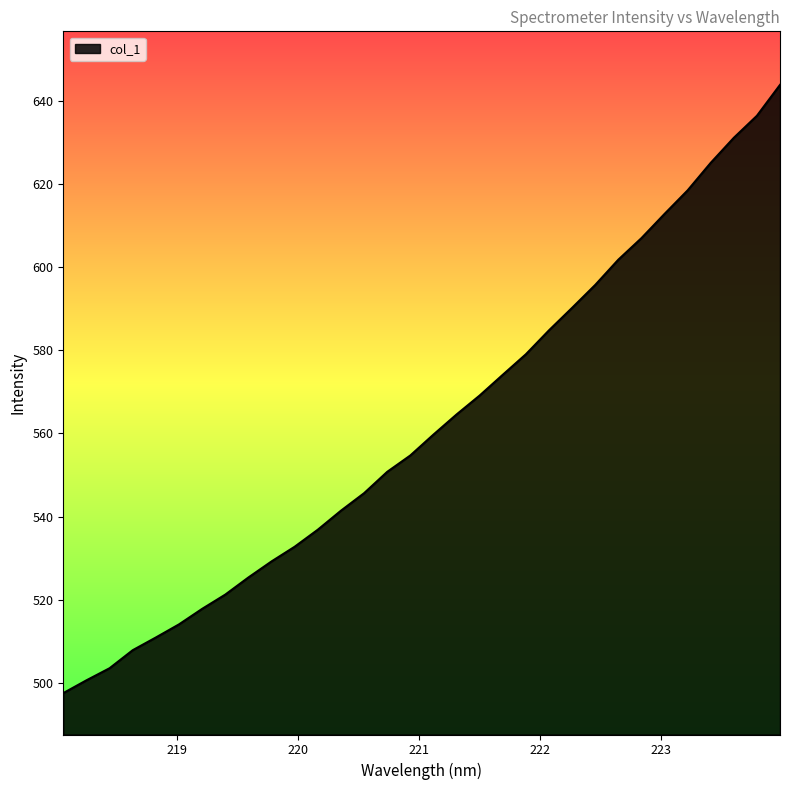

What is the difference between the maximum and minimum values?

146.2